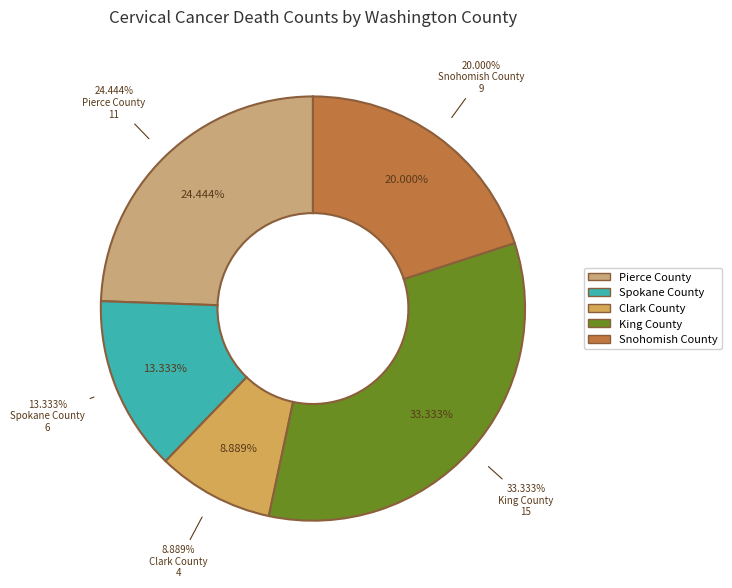

What percentage is the Clark County slice, to the nearest percent?

9%